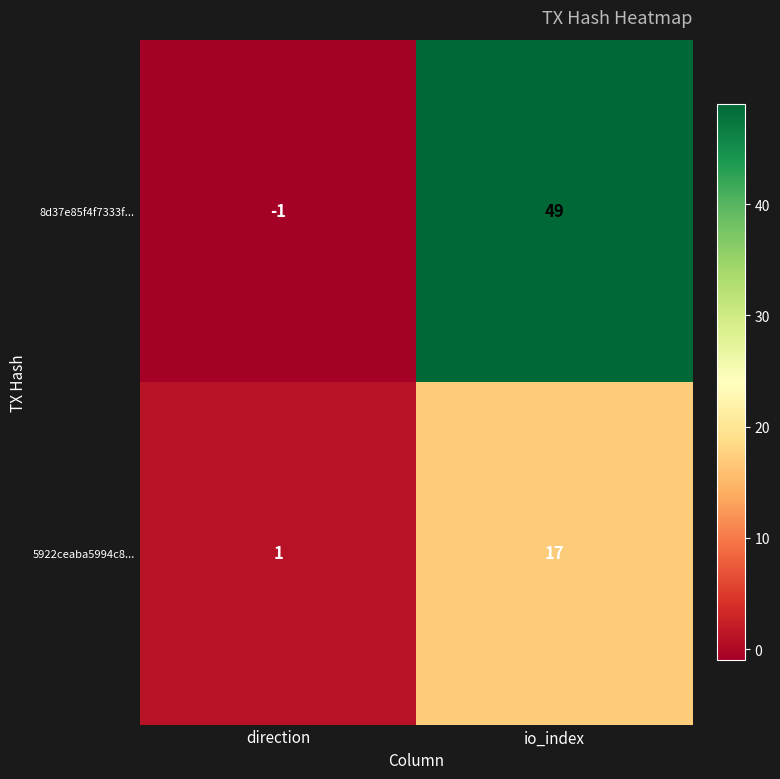

At how many categories does at least one series exceed 31?

1